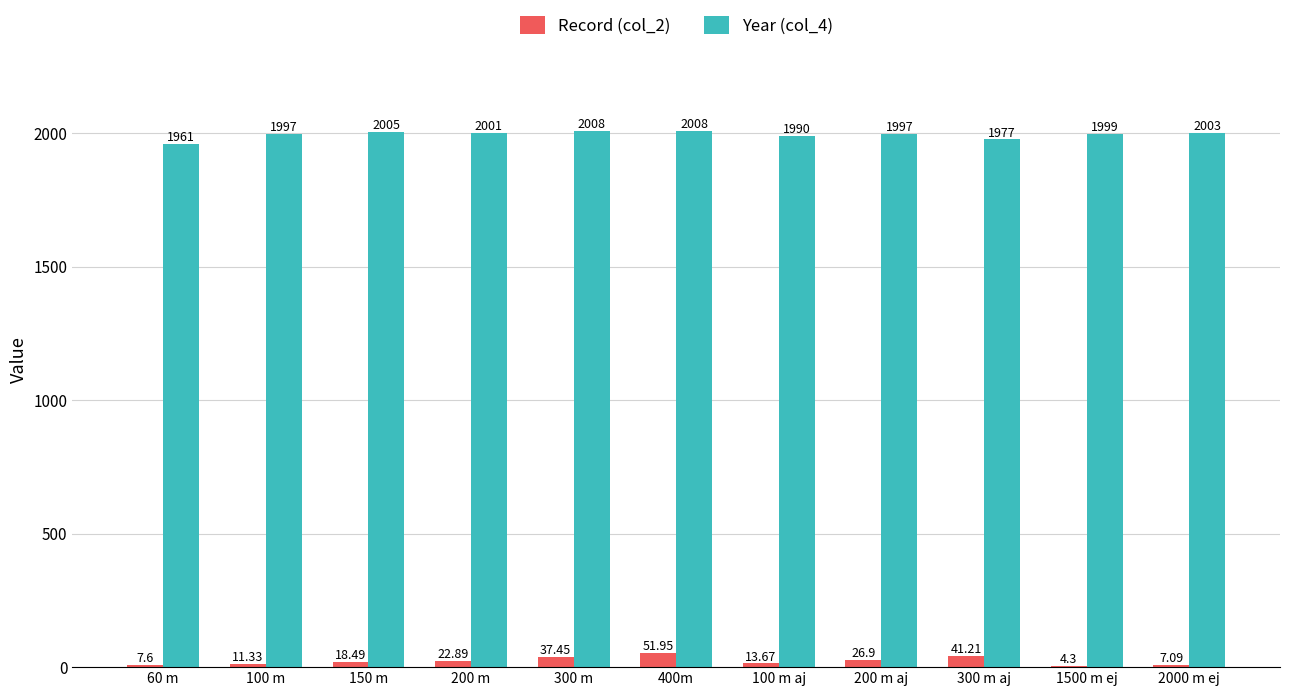

What is the sum of the Year (col_4) values at 200 m aj and 300 m?

4005.0